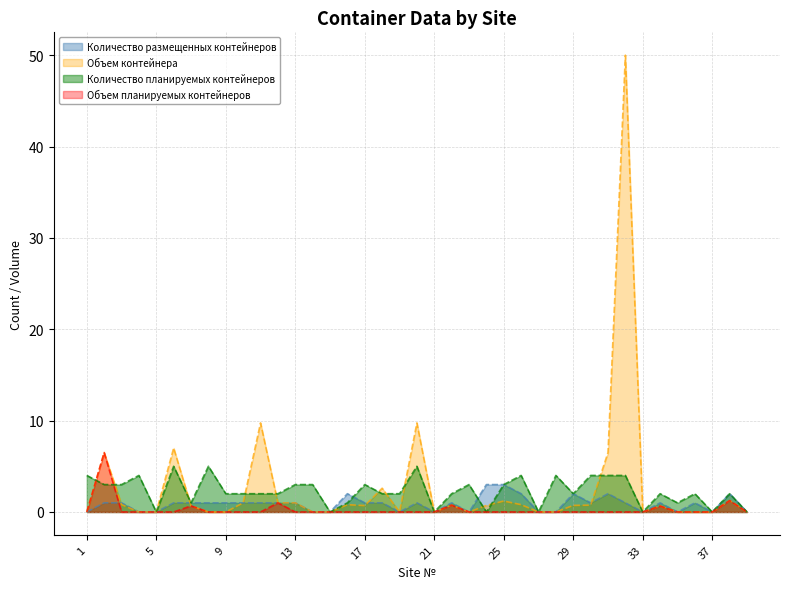

Rank the series by their average value, from lowest to highest.

Объем планируемых контейнеров, Количество размещенных контейнеров, Количество планируемых контейнеров, Объем контейнера